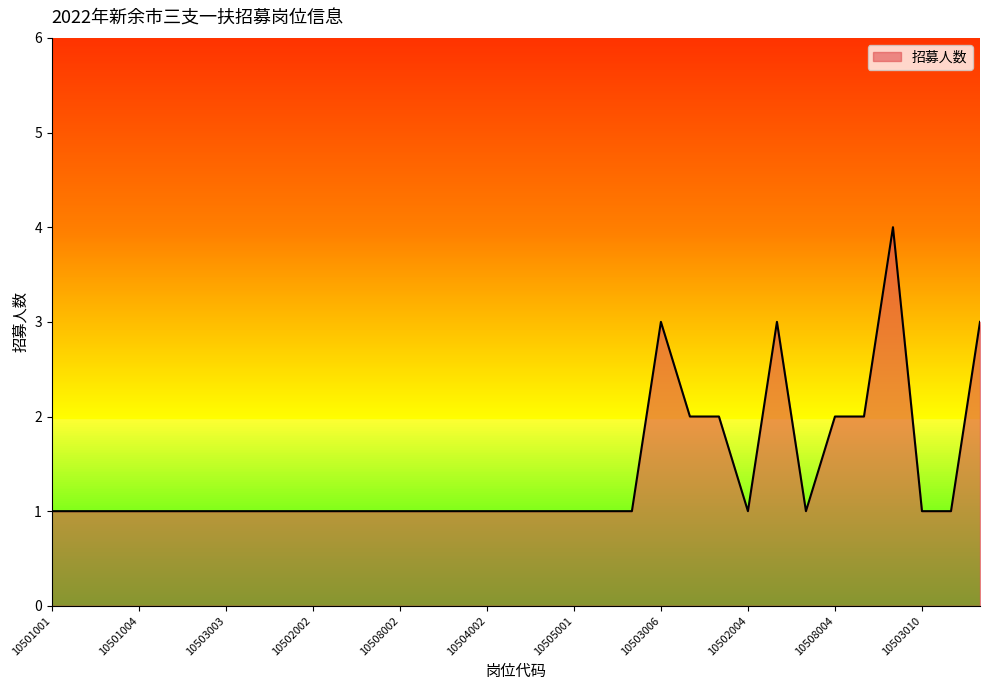

What is the difference between the maximum and second lowest values?

3